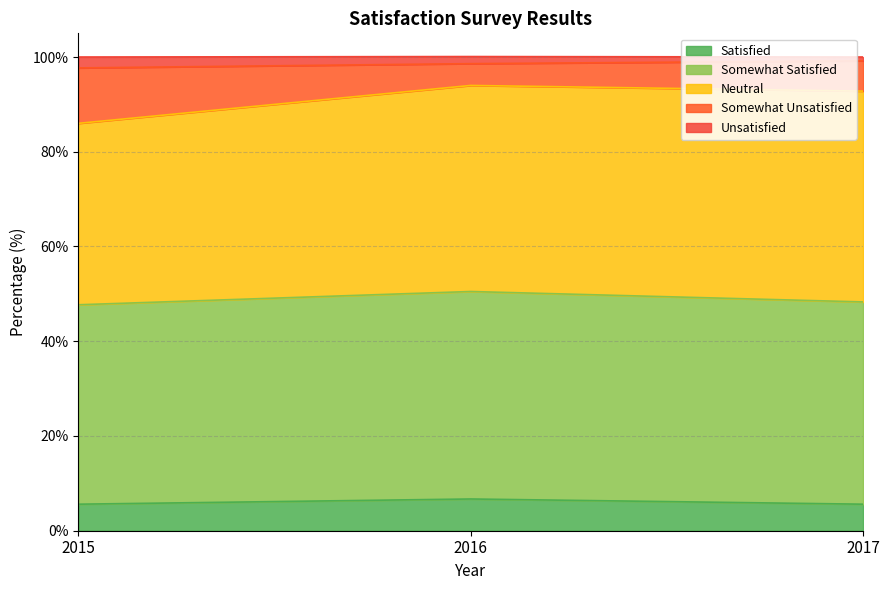

What is the highest value of the Satisfied series?

6.7